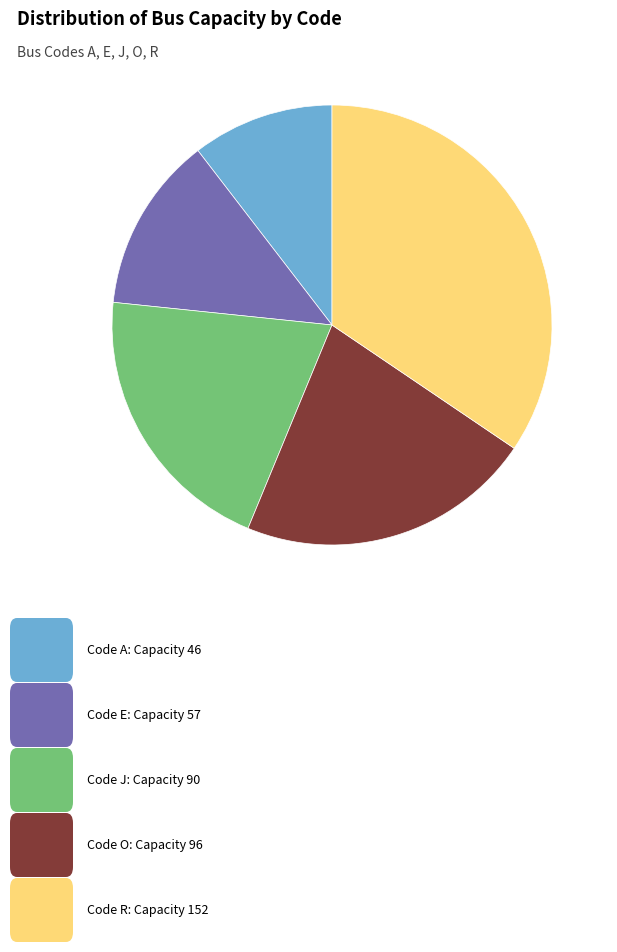

Does any single category account for the majority?

No